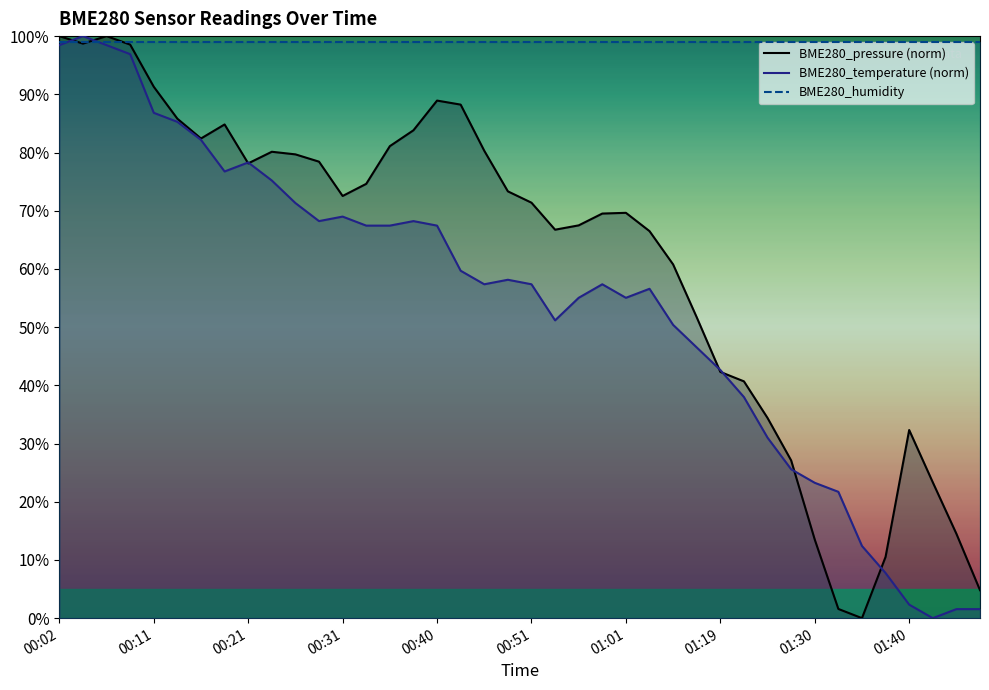

Which has a higher value, 22 or 37?

22